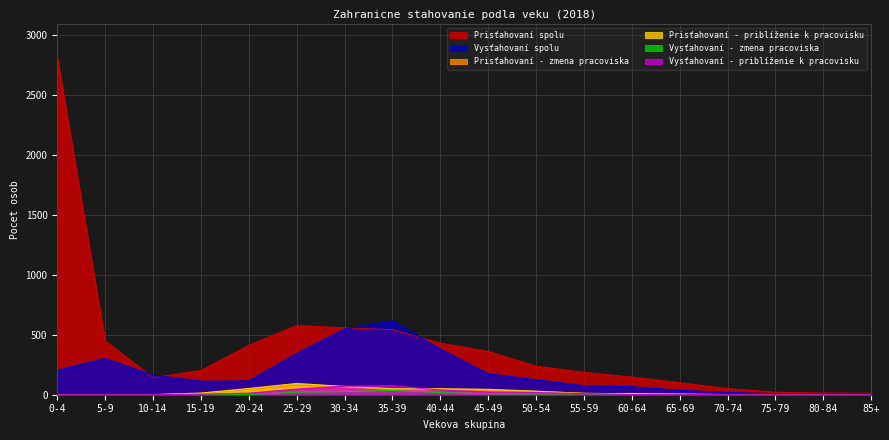

The value of Vysťahovaní spolu at 25-29 is 600. True or false?

False